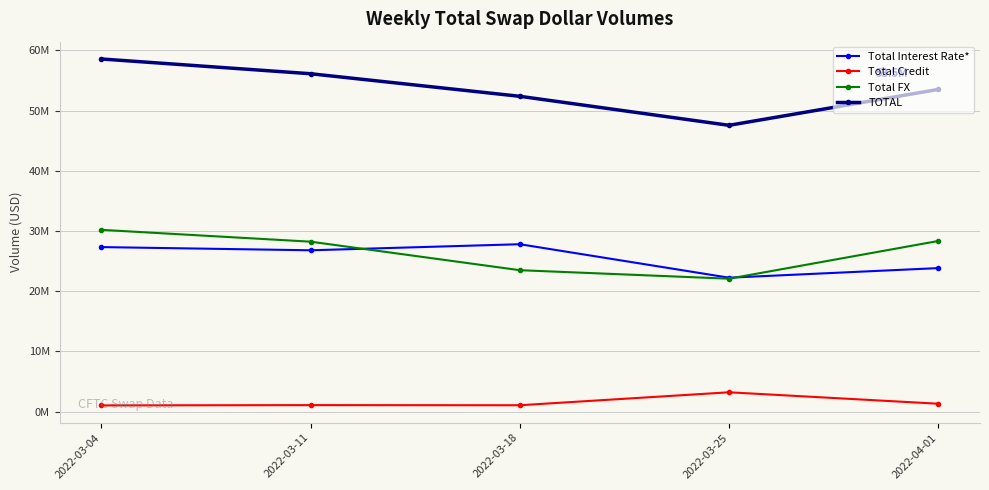

Does the chart have visible grid lines?

Yes